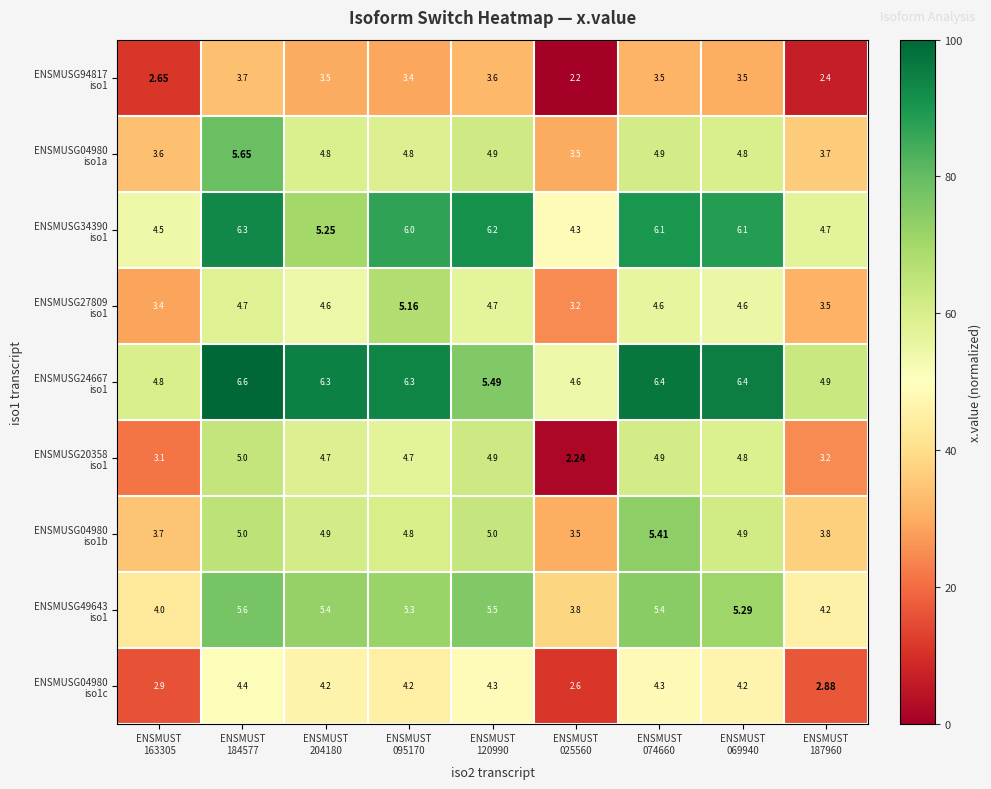

Count the number of data series in this chart.

9